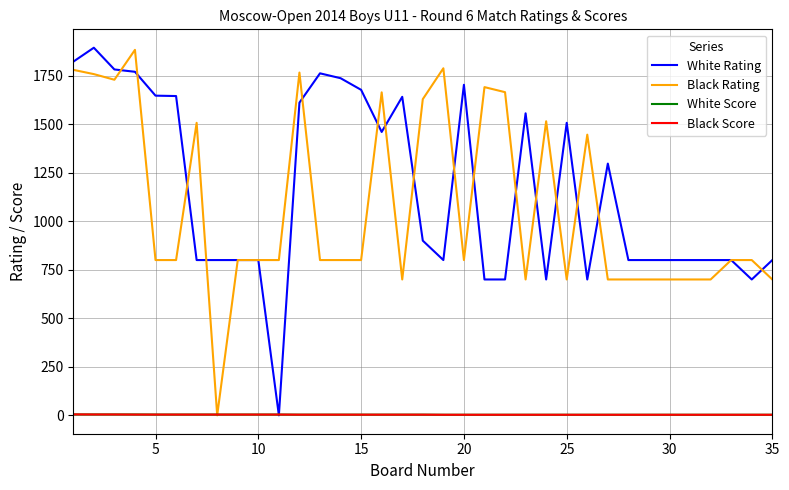

How many distinct data groups are displayed?

4